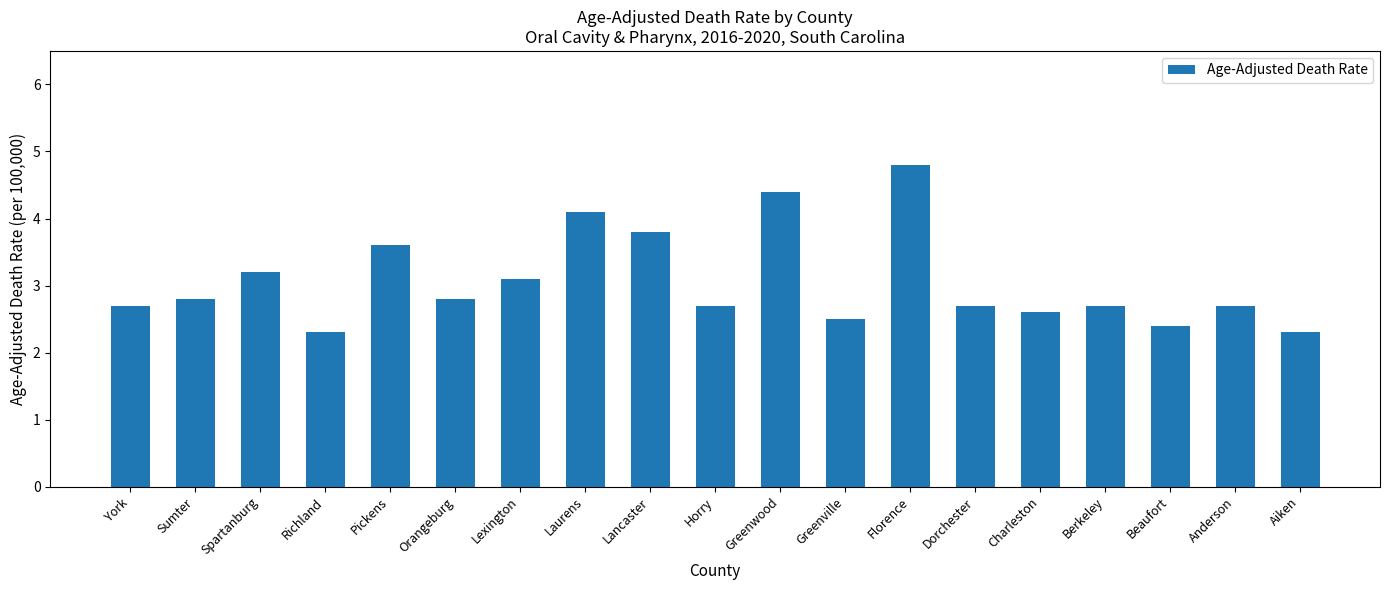

The chart shows a value of 4.5 at Horry. True or false?

False